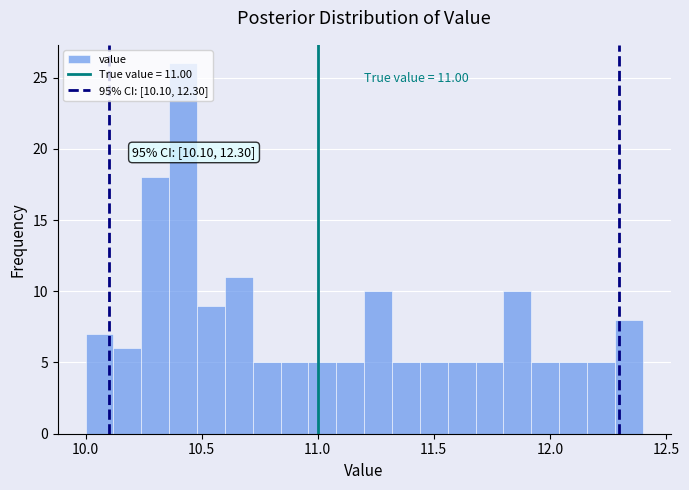

Around what value on the x-axis is the tallest bar? Give the approximate position of its centre, as read against the axis.

10.40